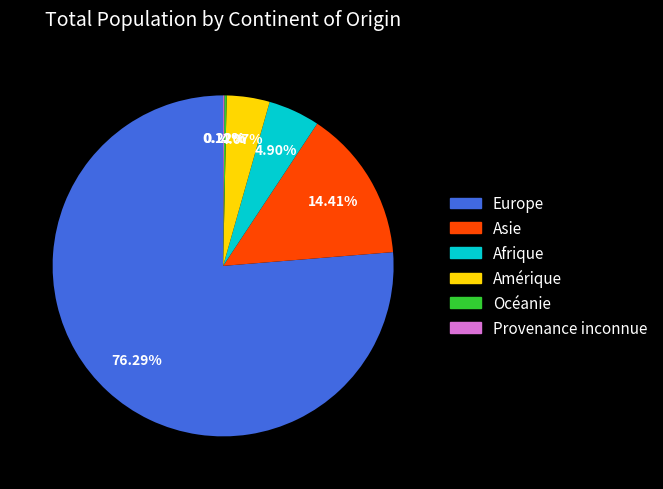

To the nearest percent, what is the combined percentage of Afrique and Asie?

19%